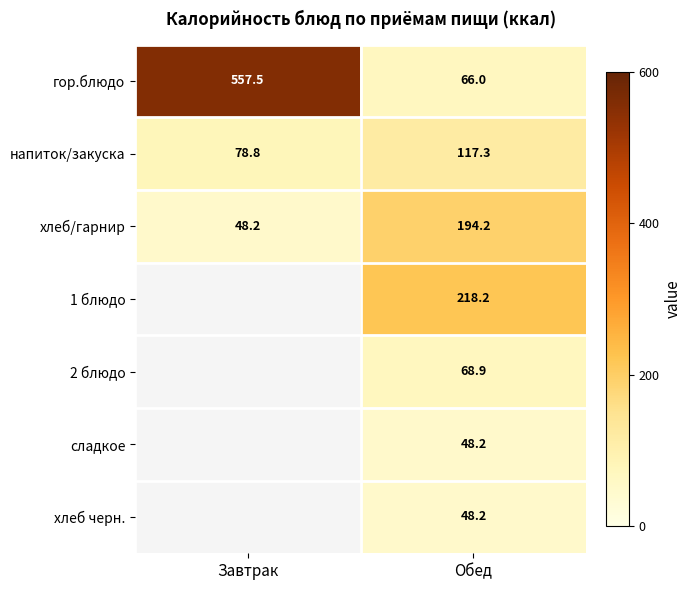

What is the maximum value shown in the chart?

557.5